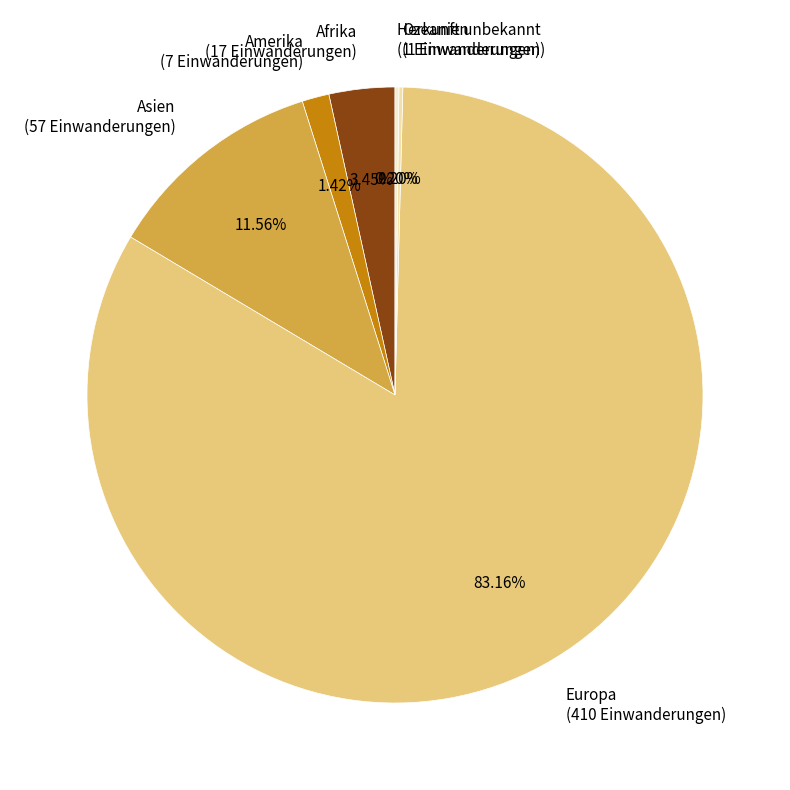

Is there any slice that represents more than half of the pie?

Yes